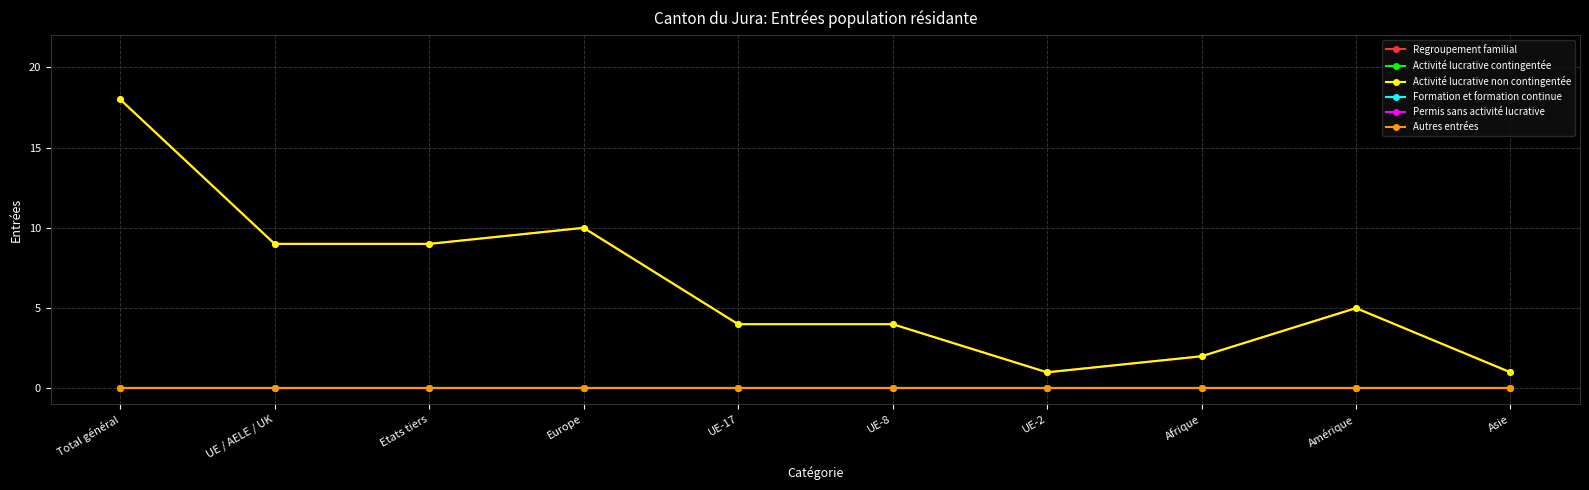

What is the difference between the Activité lucrative non contingentée values at Amérique and UE-8?

1